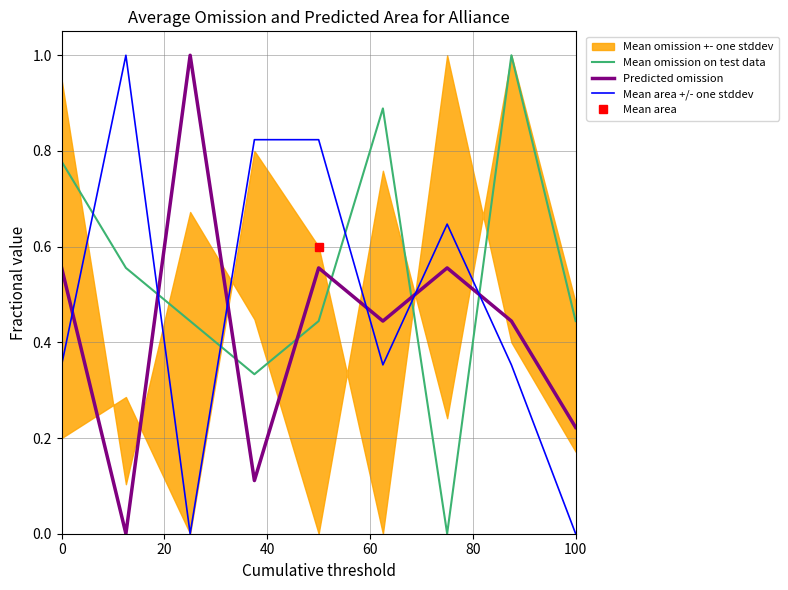

What is the maximum value for Mean omission on test data?

1.0